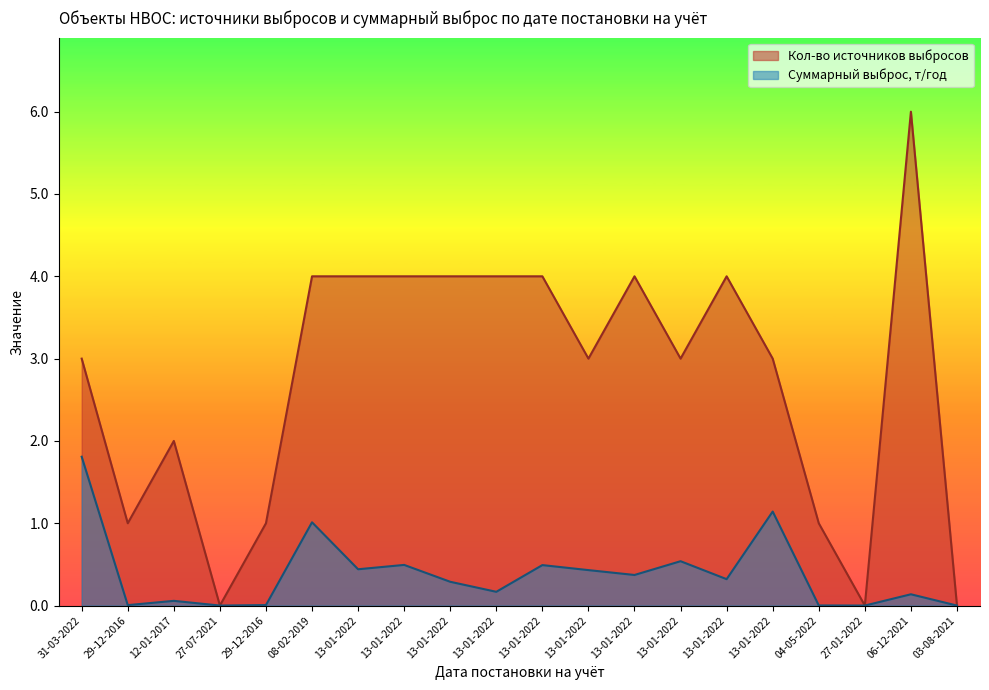

Which series changed the most between 29-12-2016 and 13-01-2022?

Кол-во источников выбросов